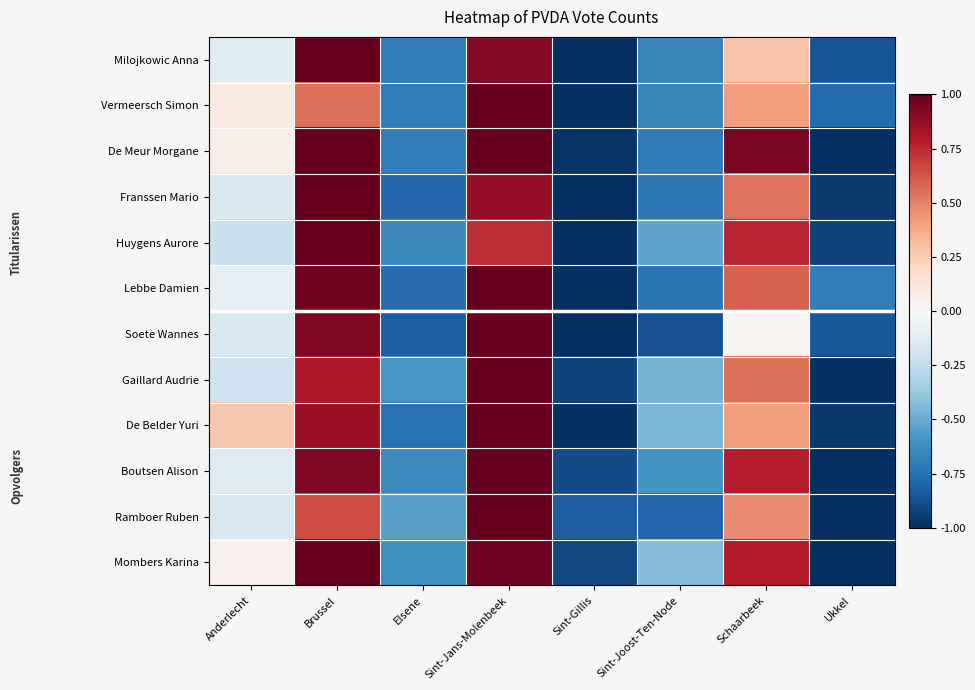

What is the minimum value shown in the chart?

-1.0